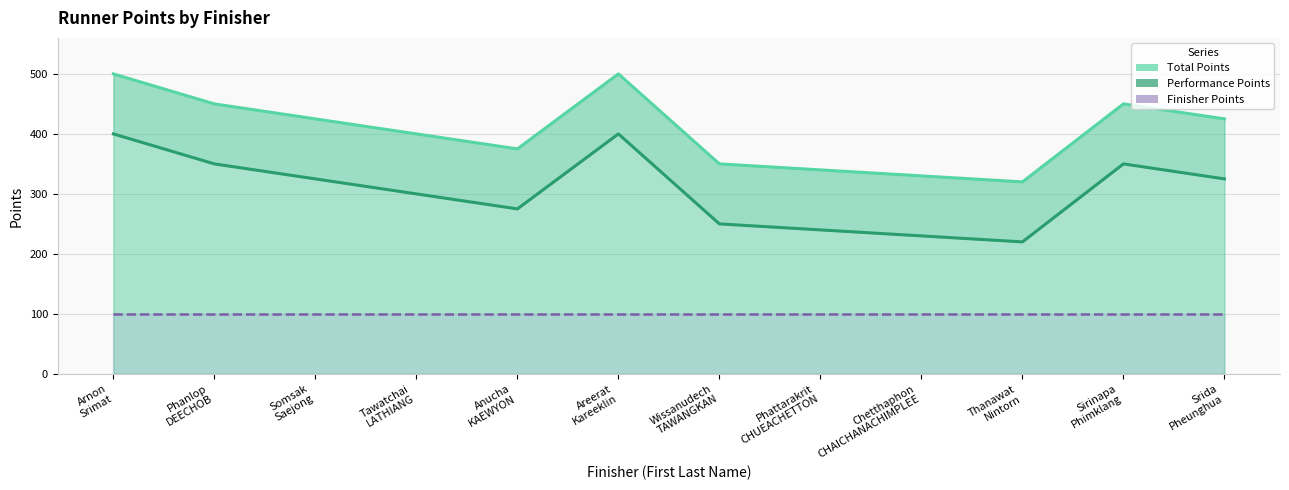

Which category has the highest value in the Total Points series?

Arnon
Srimat